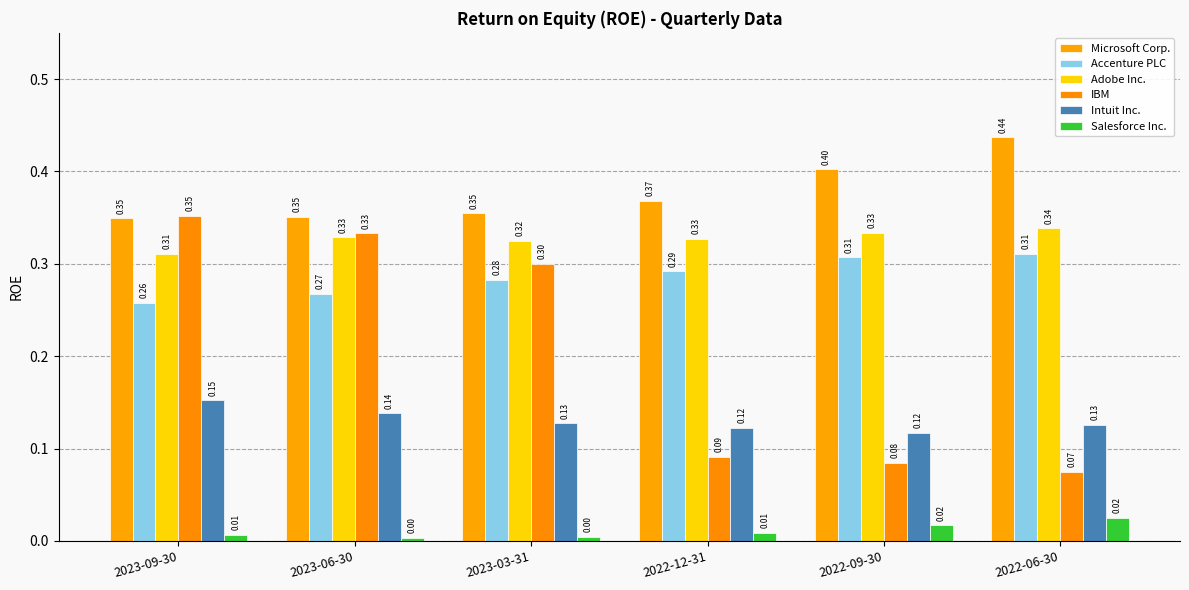

What position from the right is 2022-06-30?

1